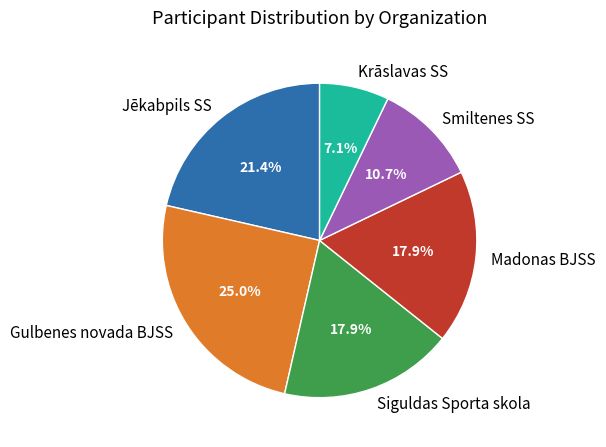

How many slices are in this pie chart?

6